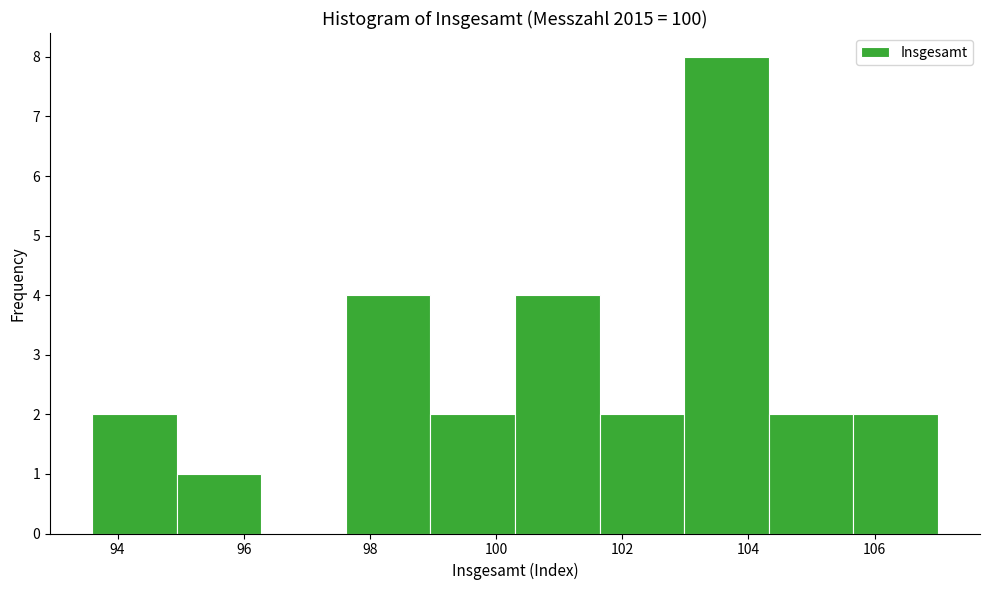

Which range on the x-axis has the tallest bar?

102.98 to 104.32